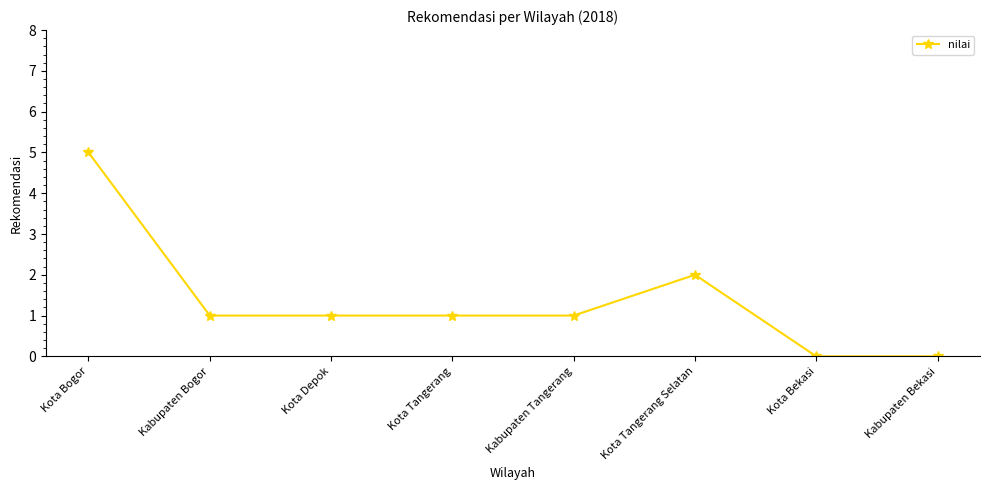

The value at Kabupaten Bekasi is 3. True or false?

False